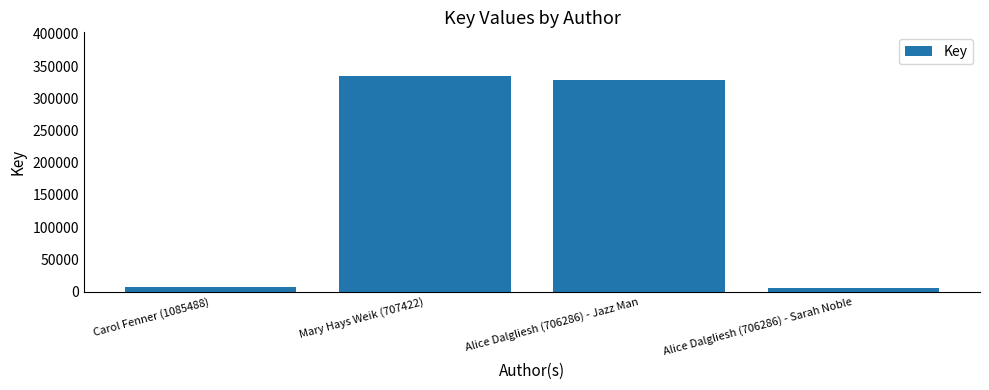

Between Alice Dalgliesh (706286) - Jazz Man and Alice Dalgliesh (706286) - Sarah Noble, which is larger?

Alice Dalgliesh (706286) - Jazz Man